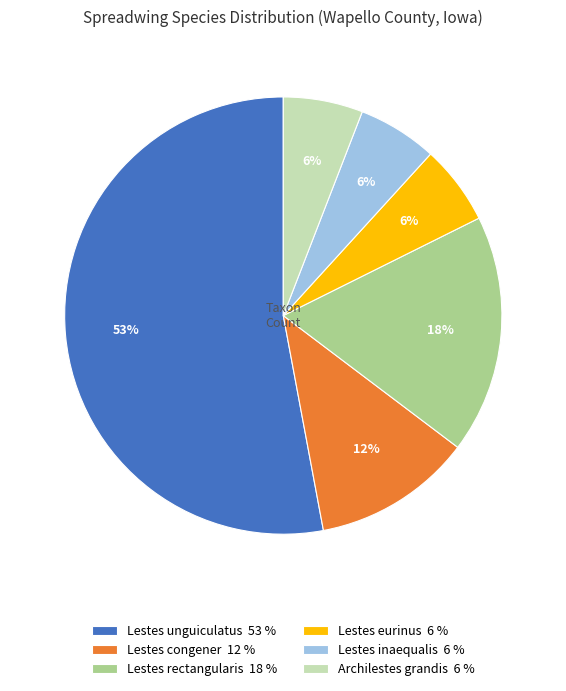

Between Lestes eurinus 6 % and Lestes rectangularis 18 %, which is larger?

Lestes rectangularis 18 %